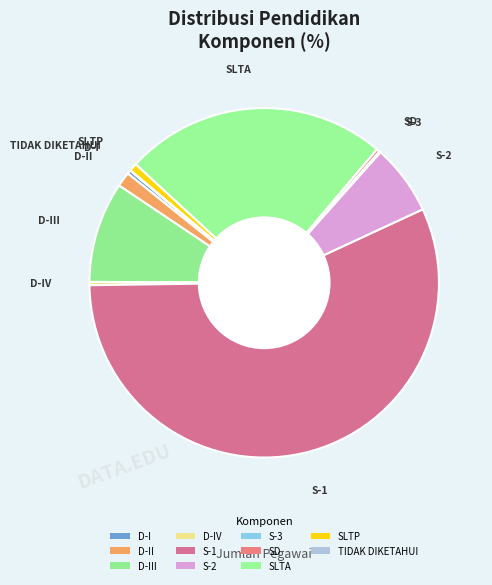

Is it true that D-II is 1% of the pie?

True